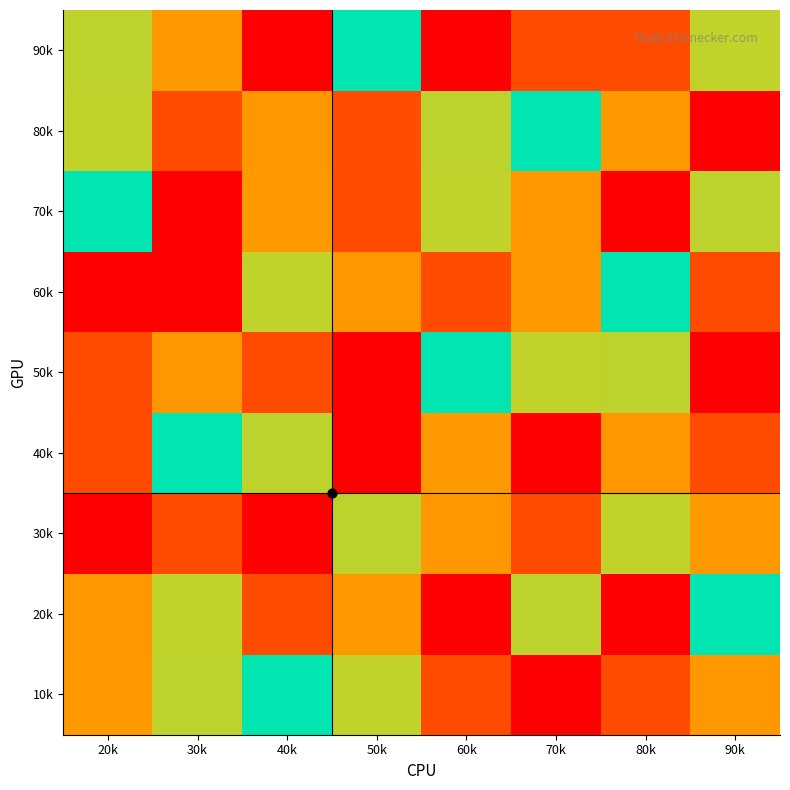

Count the number of categories in the chart.

8